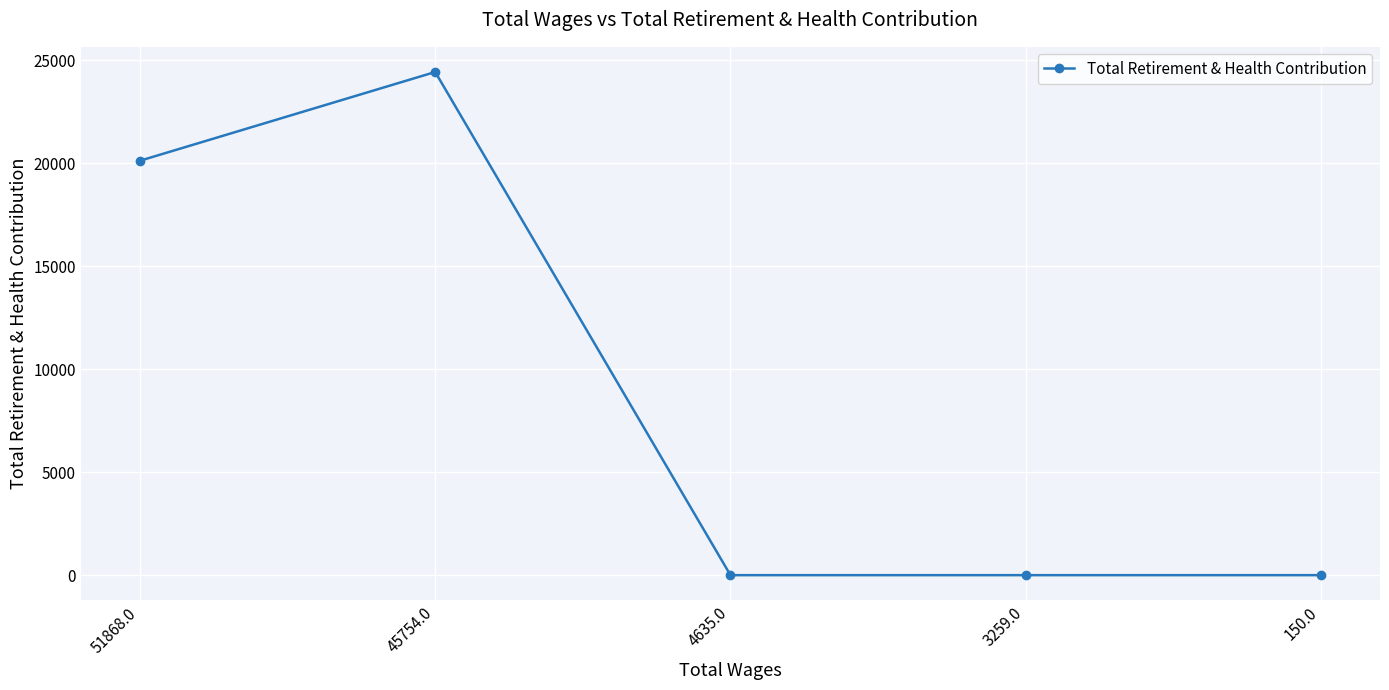

Does the chart display data point markers on the line(s)?

Yes